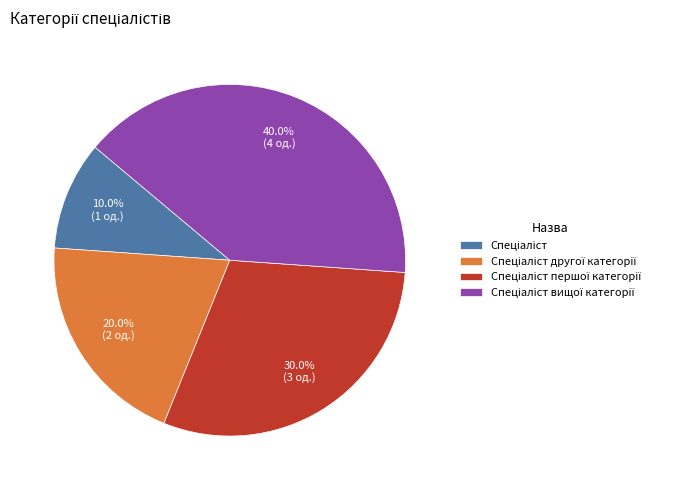

Is there any slice that represents more than half of the pie?

No